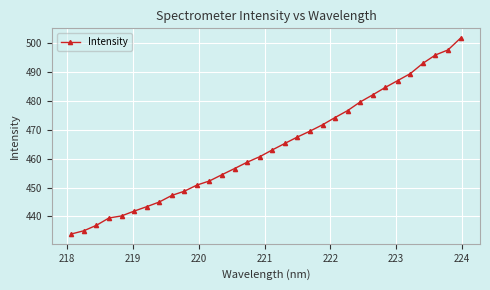

True or false: there are more than 2 points higher than both neighbors.

False